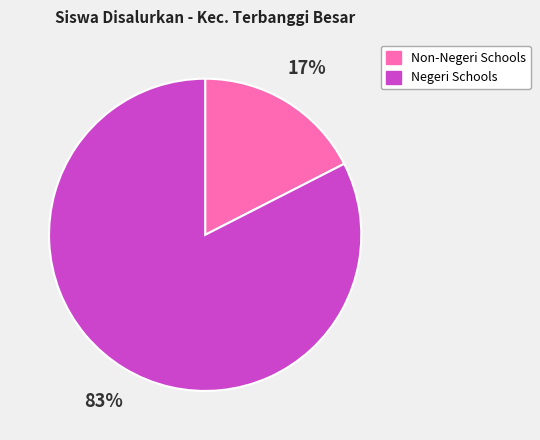

Which has a higher value, Negeri Schools or Non-Negeri Schools?

Negeri Schools